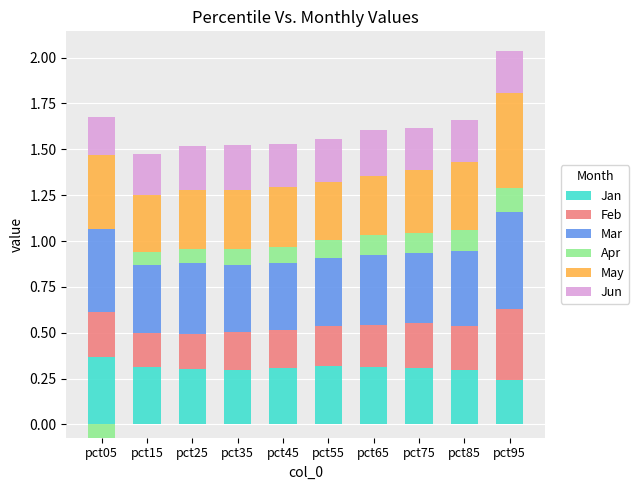

What are all the series names shown in the legend?

Jan, Feb, Mar, Apr, May, Jun